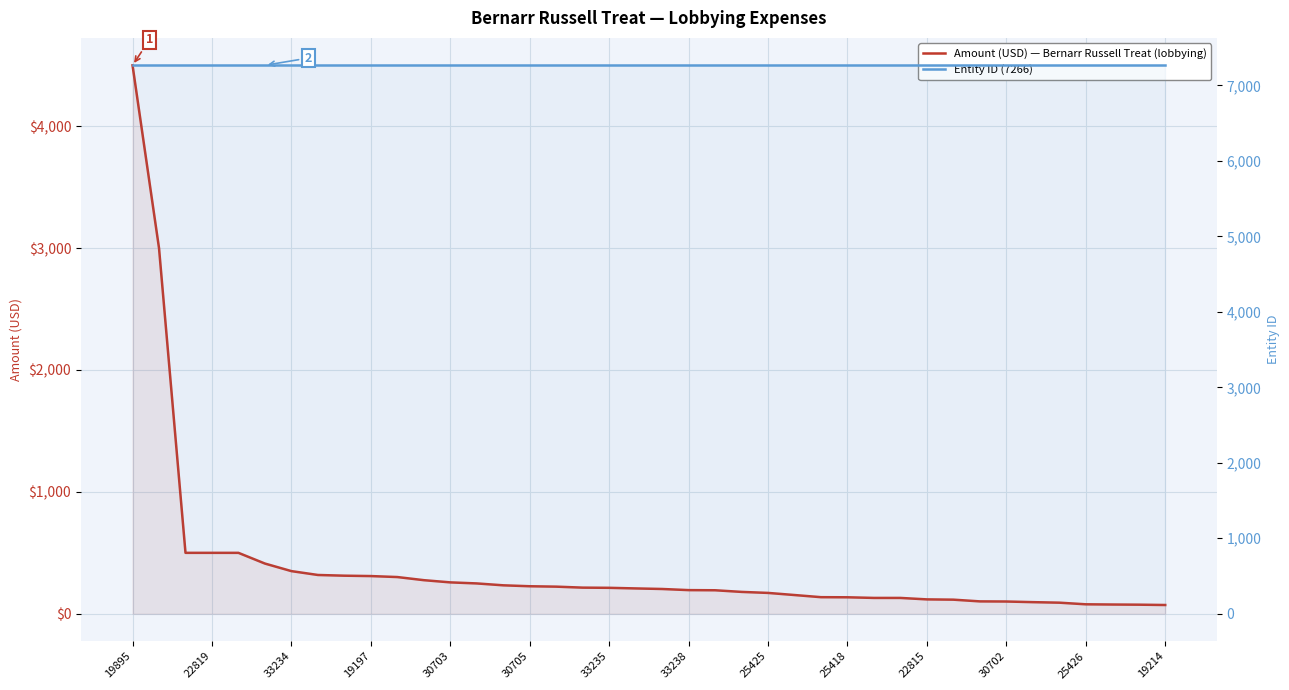

Does the chart display data point markers on the line(s)?

No